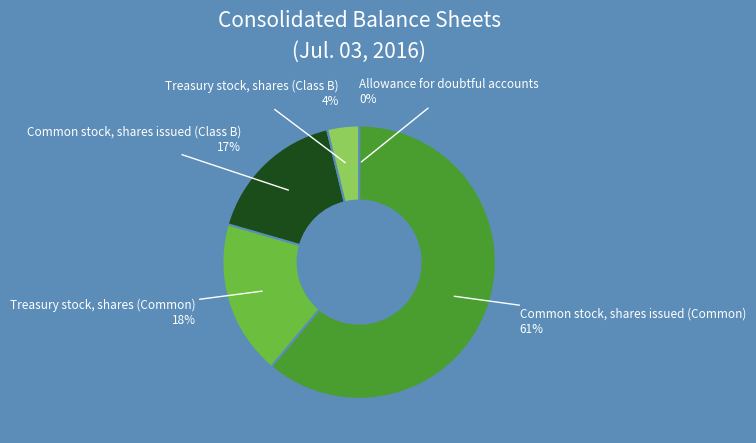

To the nearest percent, what is the difference between the largest and smallest slice percentages?

61%